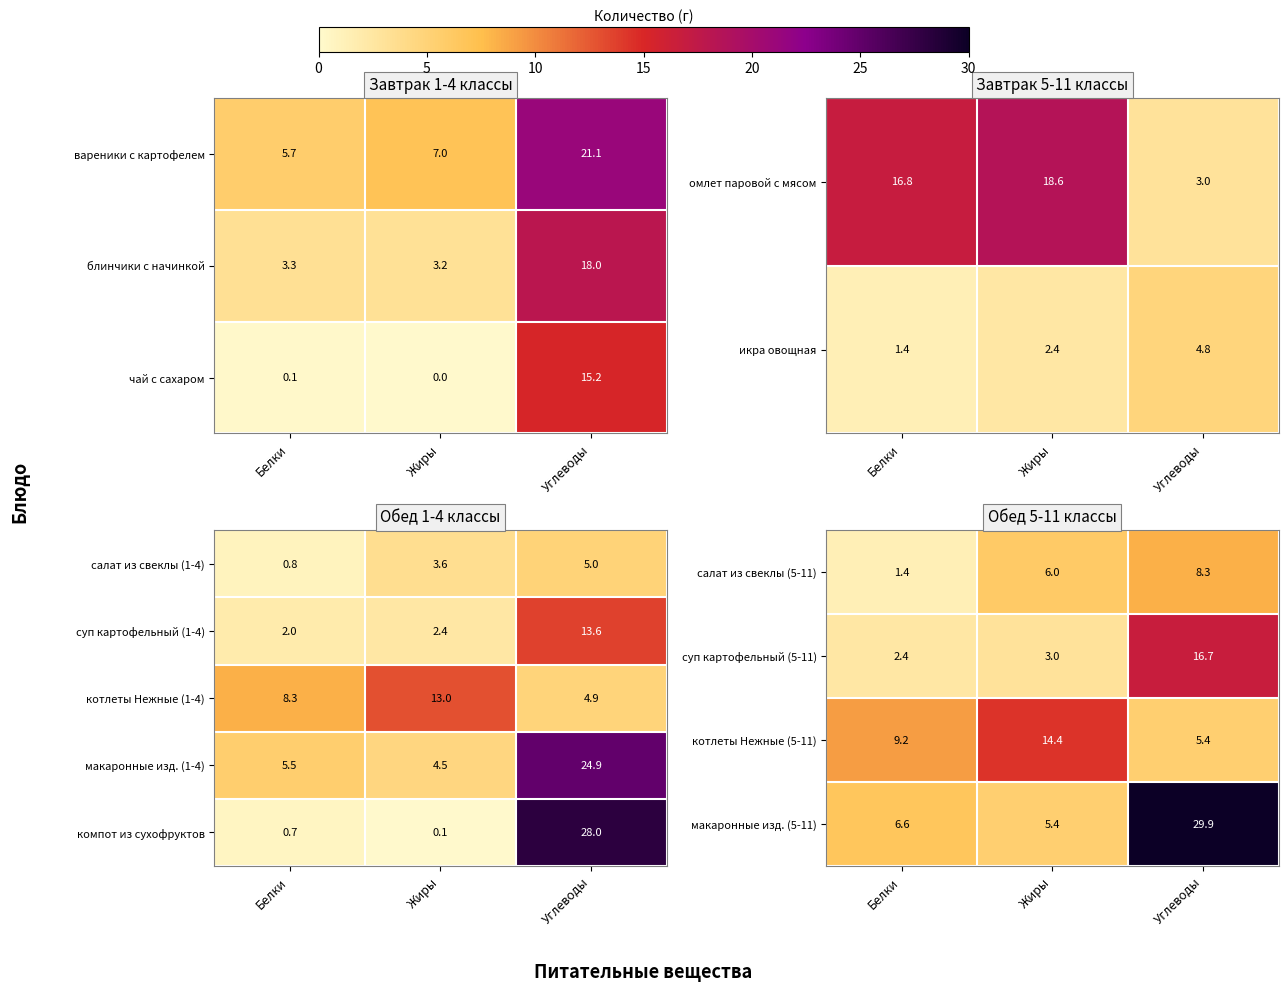

At how many categories does at least one series exceed 29?

1